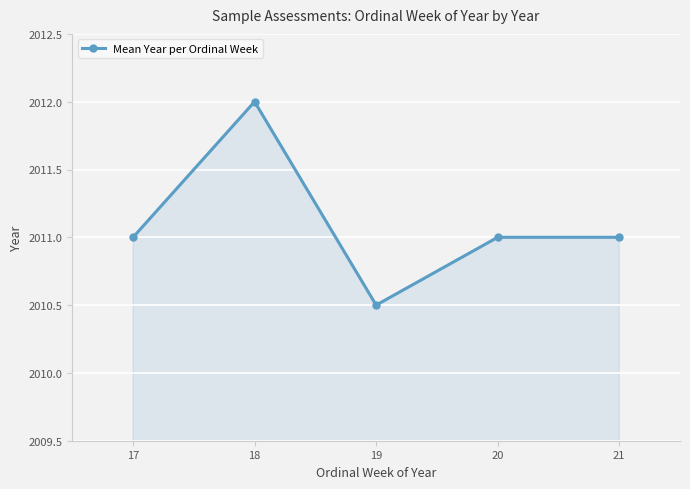

At which category does the data reach its first local peak?

18